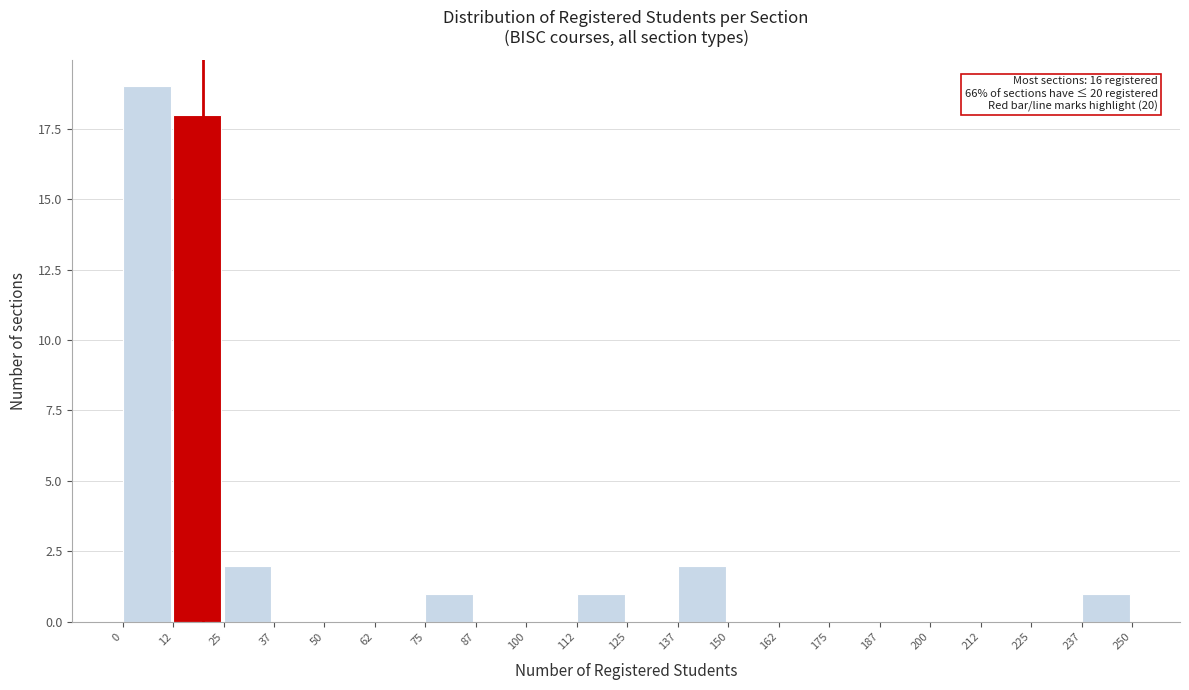

Which range on the x-axis has the tallest bar?

0 to 12